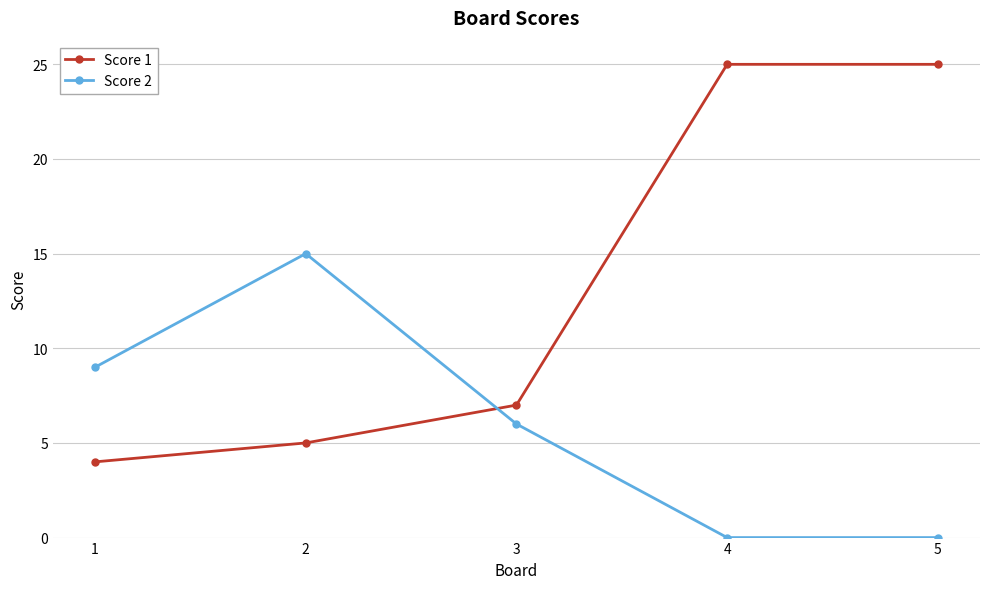

At which category does Score 2 reach its first local peak?

2